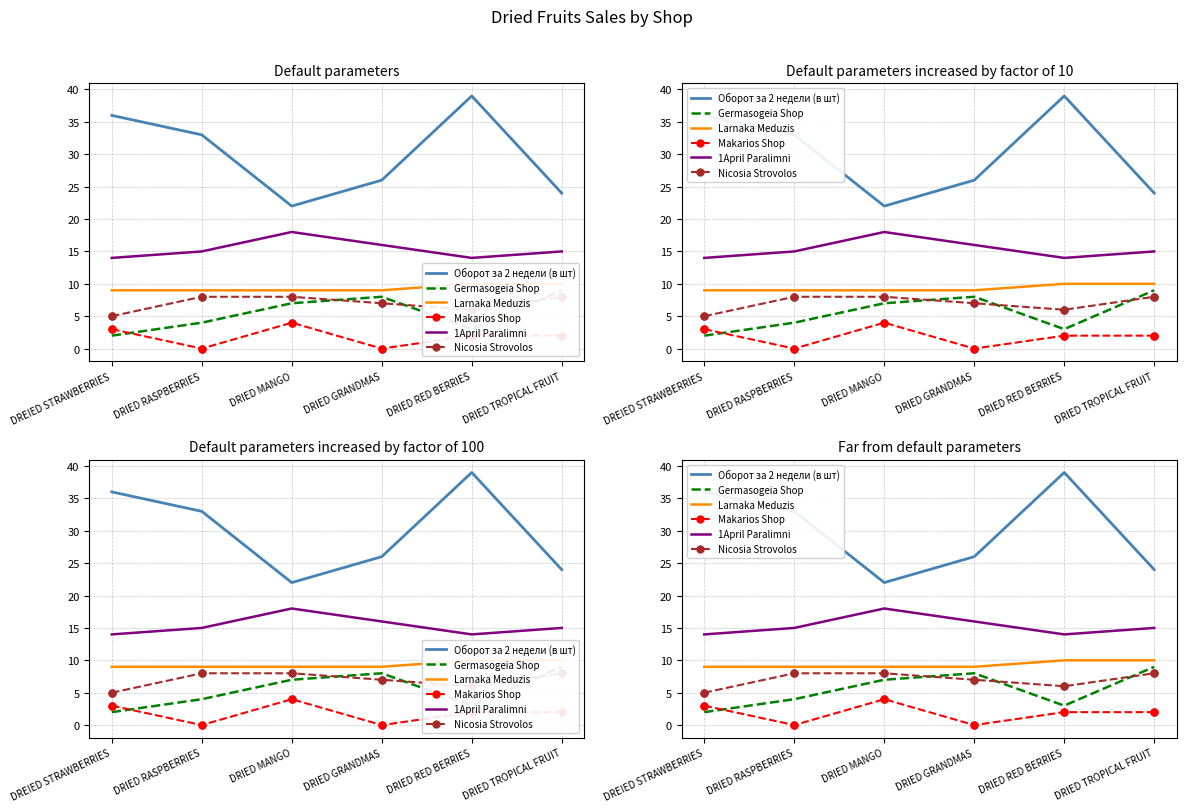

Which series contains the highest Y value?

Оборот за 2 недели (в шт)